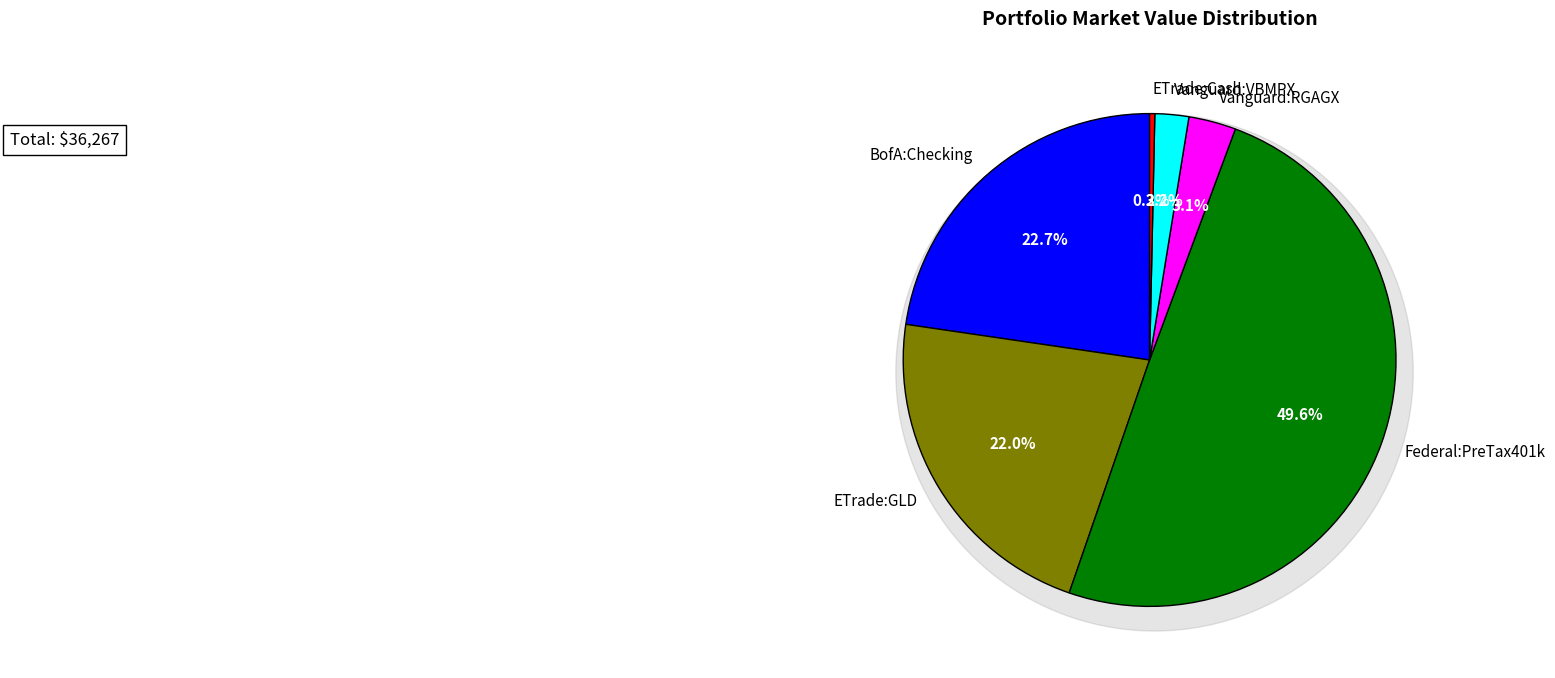

How many slices are in this pie chart?

6